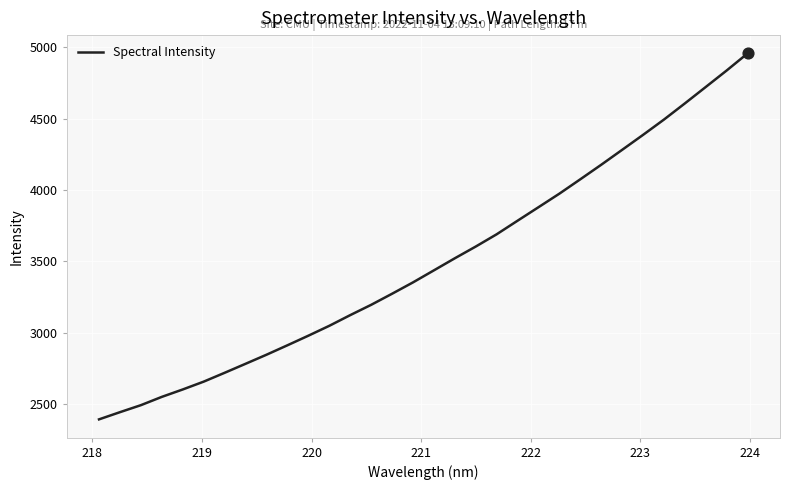

What is the minimum value shown in the chart?

2393.4